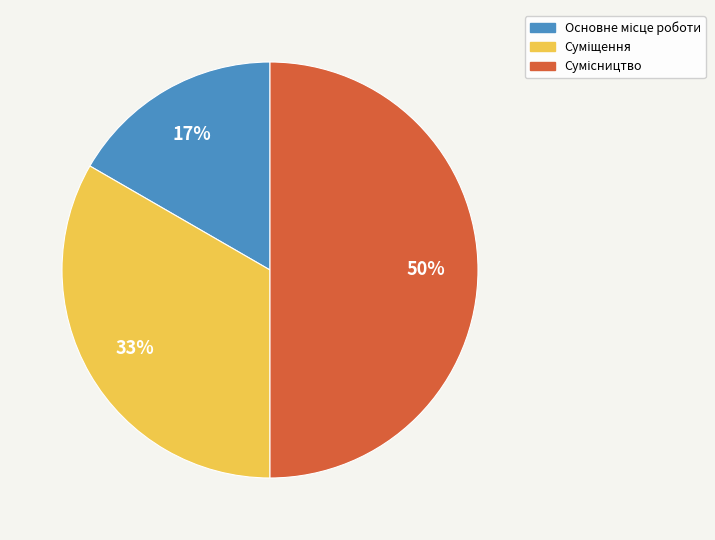

To the nearest percent, what is the average slice percentage?

33%